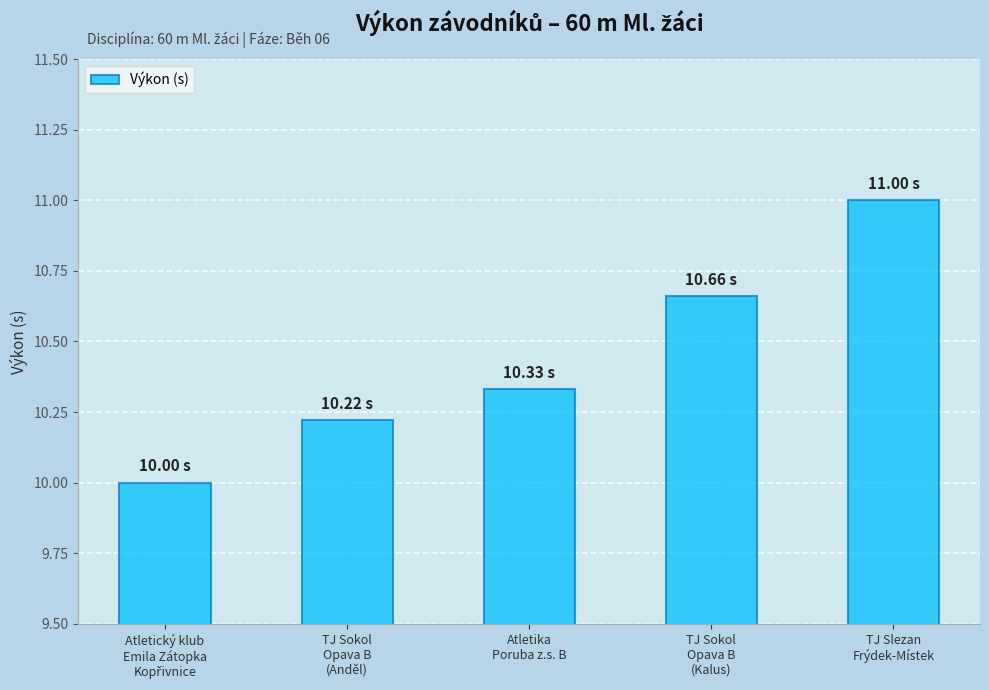

What is the average value?

10.4